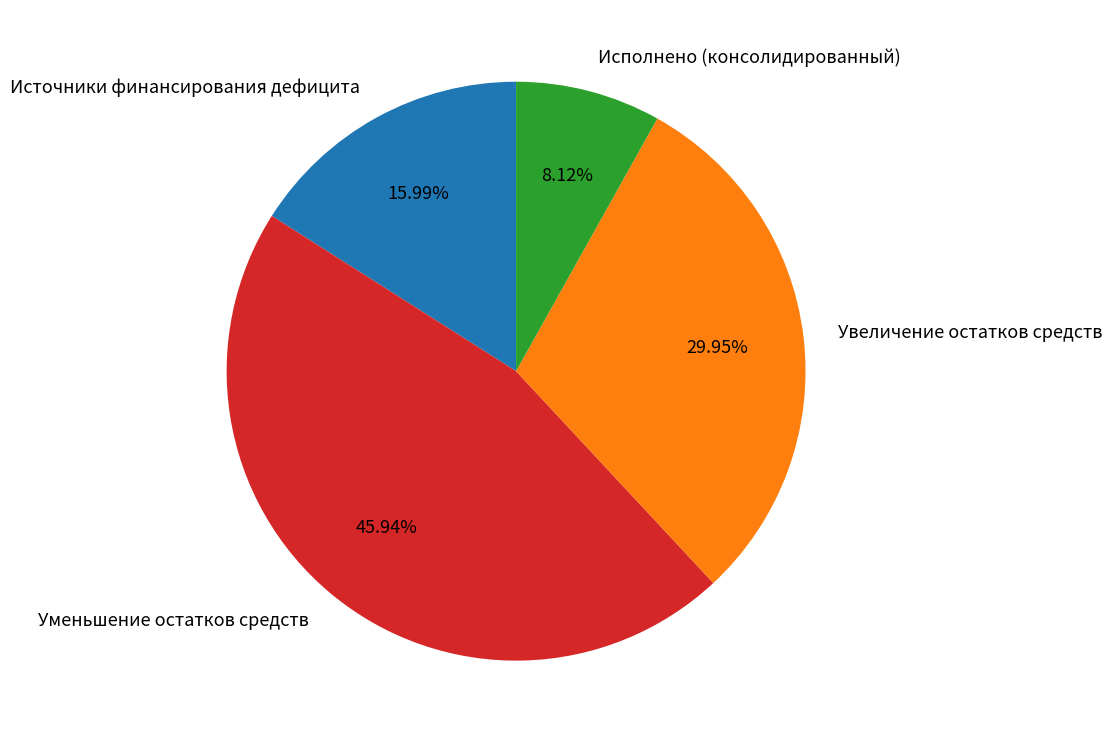

Which category has the smallest portion of the pie?

Исполнено (консолидированный)